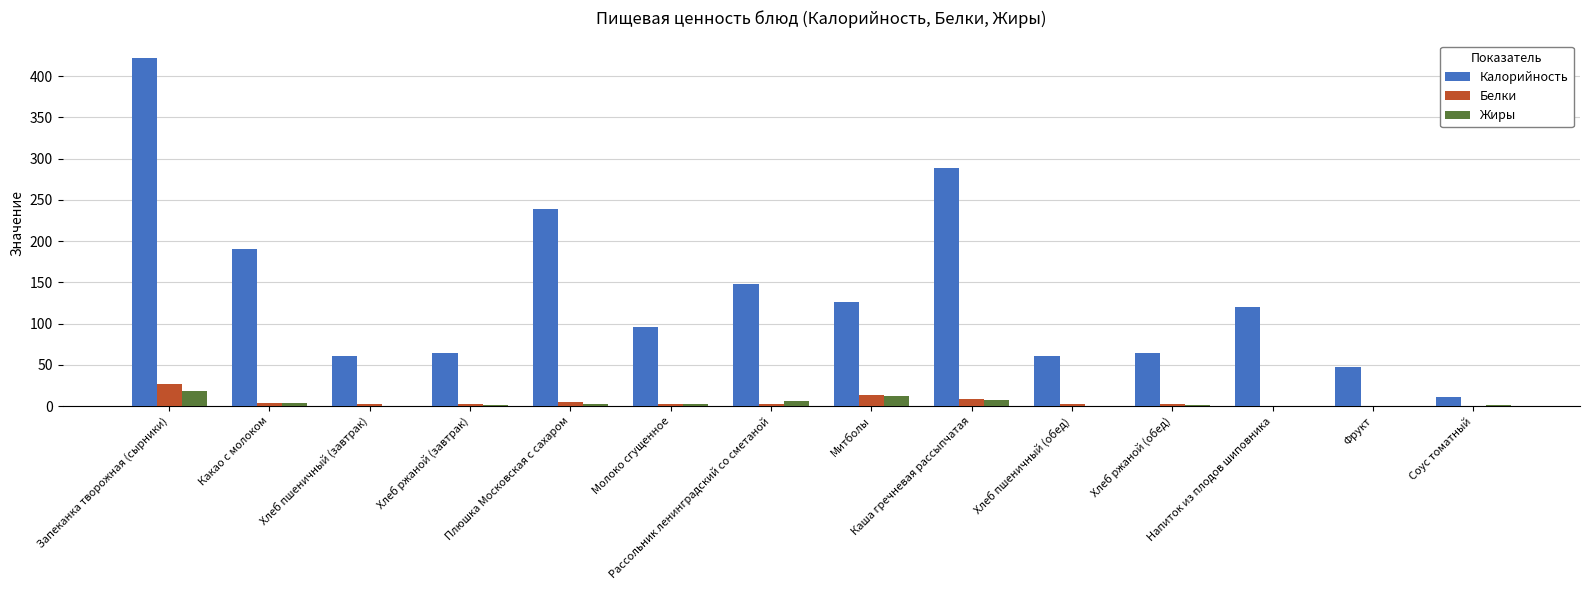

What is the maximum value shown in the chart?

422.2